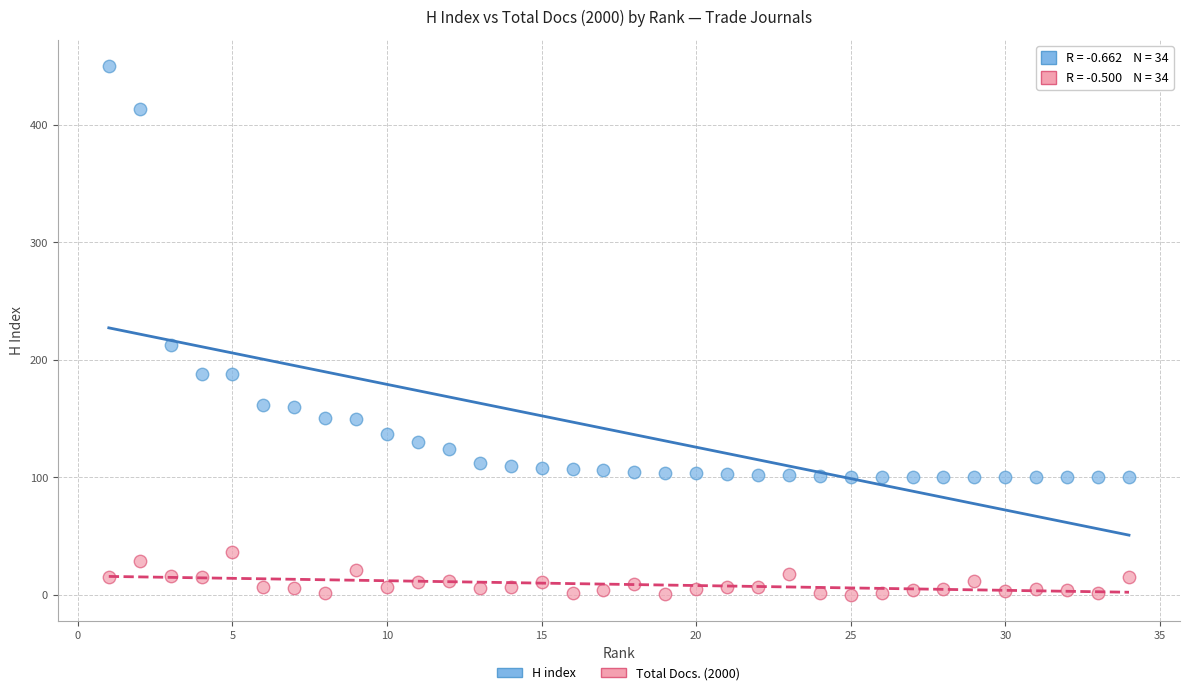

Which series contains the highest Y value?

H index